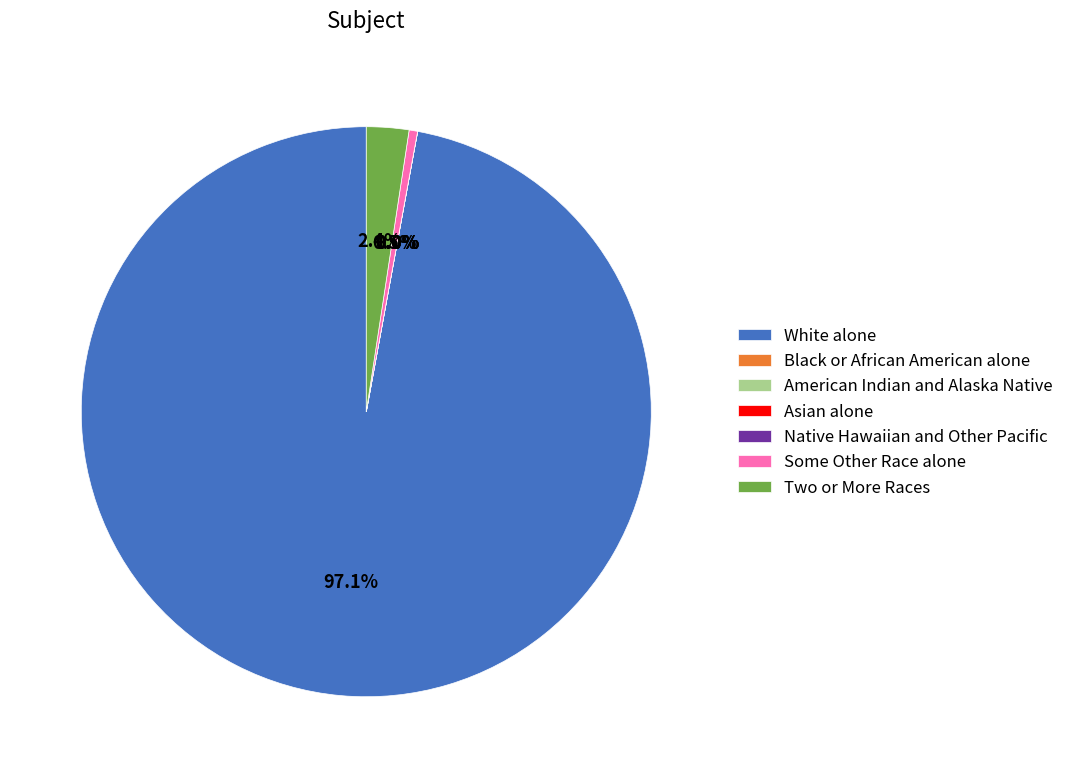

How many segments does this pie chart have?

7